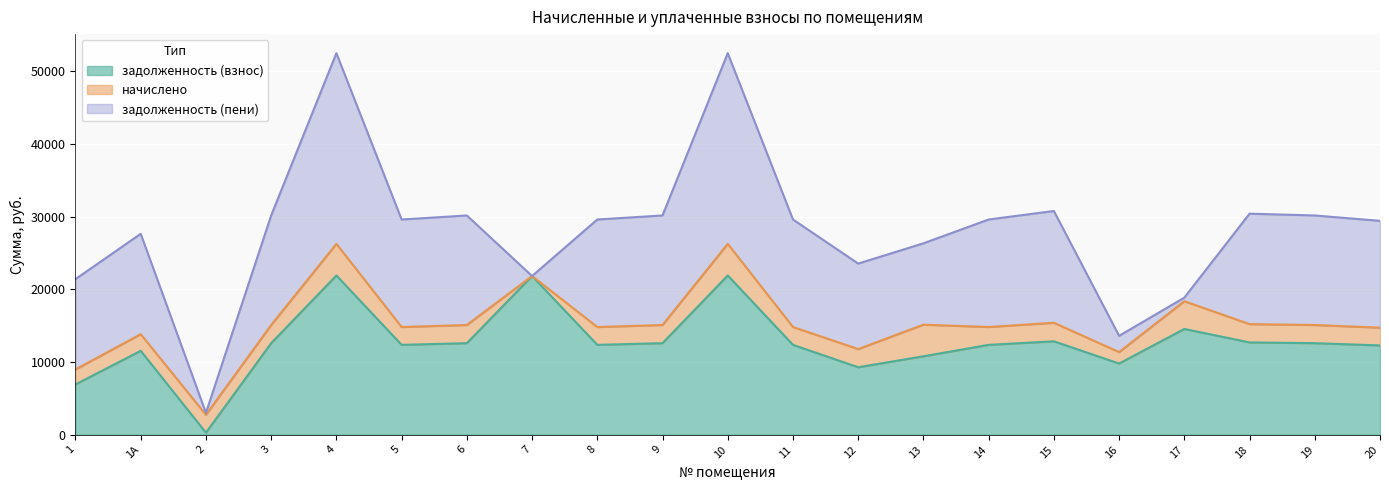

What is the total value across all series at 13?

26333.8